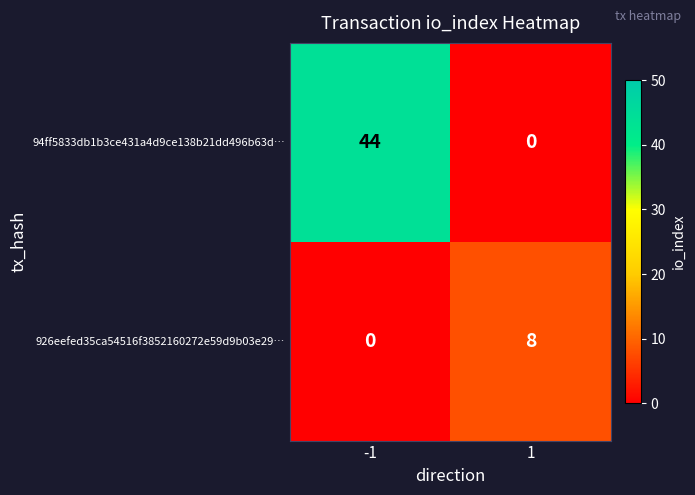

At how many categories does at least one series exceed 33?

1